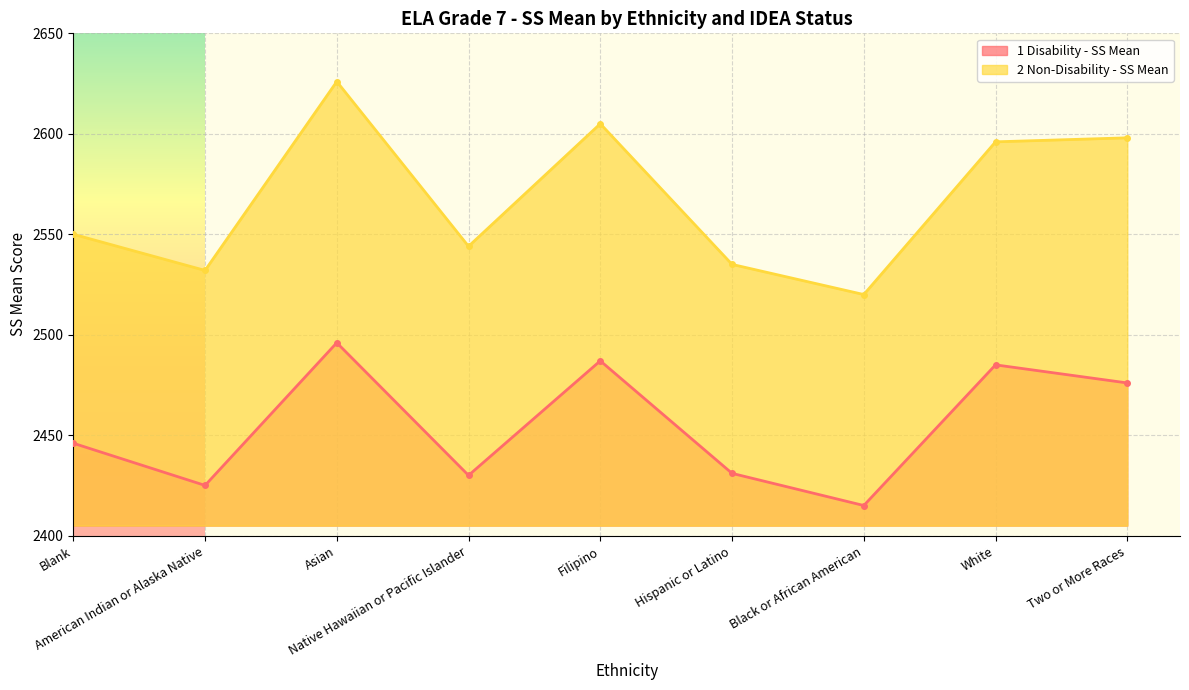

True or false: 1 Disability - SS Mean has more than 0 interior local peaks.

True